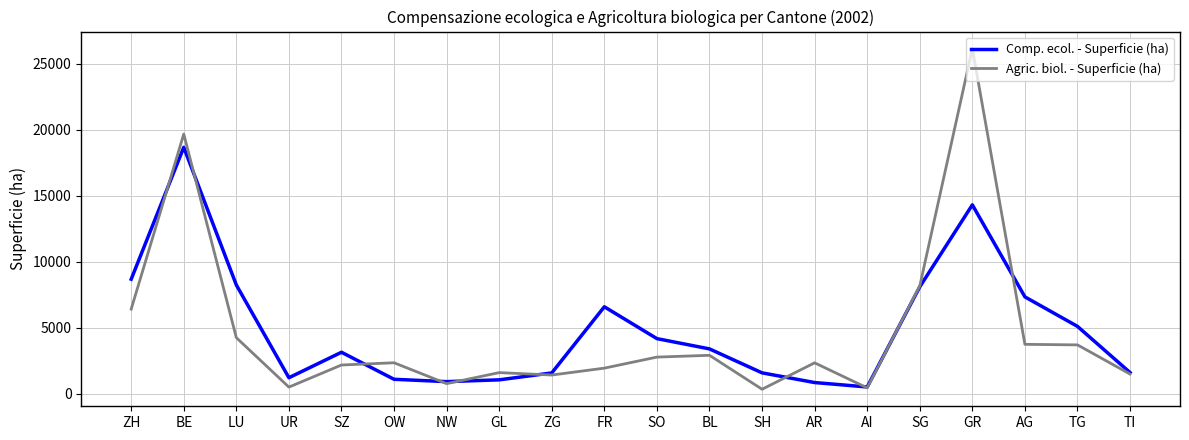

Is this an area chart (filled region under the line)?

No